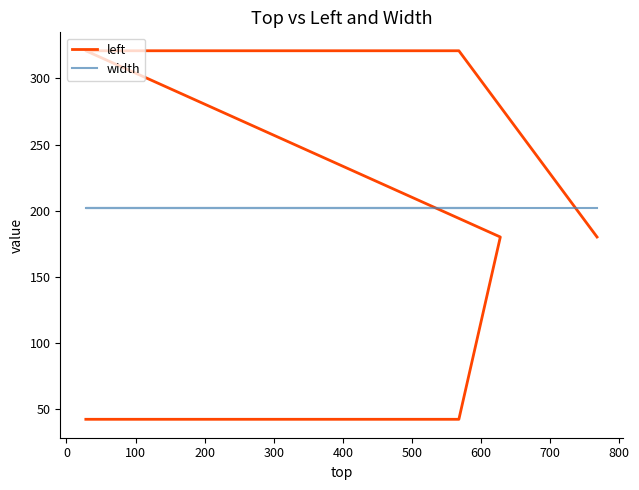

Which series has the largest total across all categories?

width